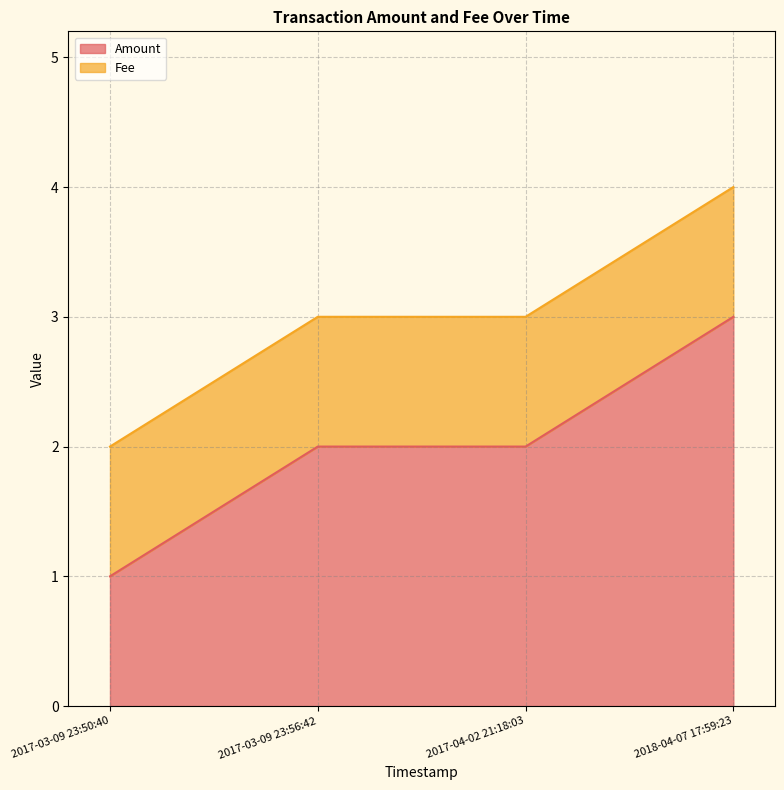

Does the chart have visible grid lines?

Yes